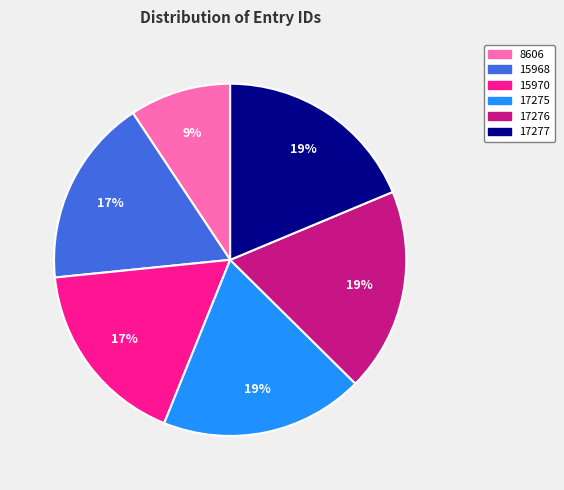

Count the number of slices in the pie.

6